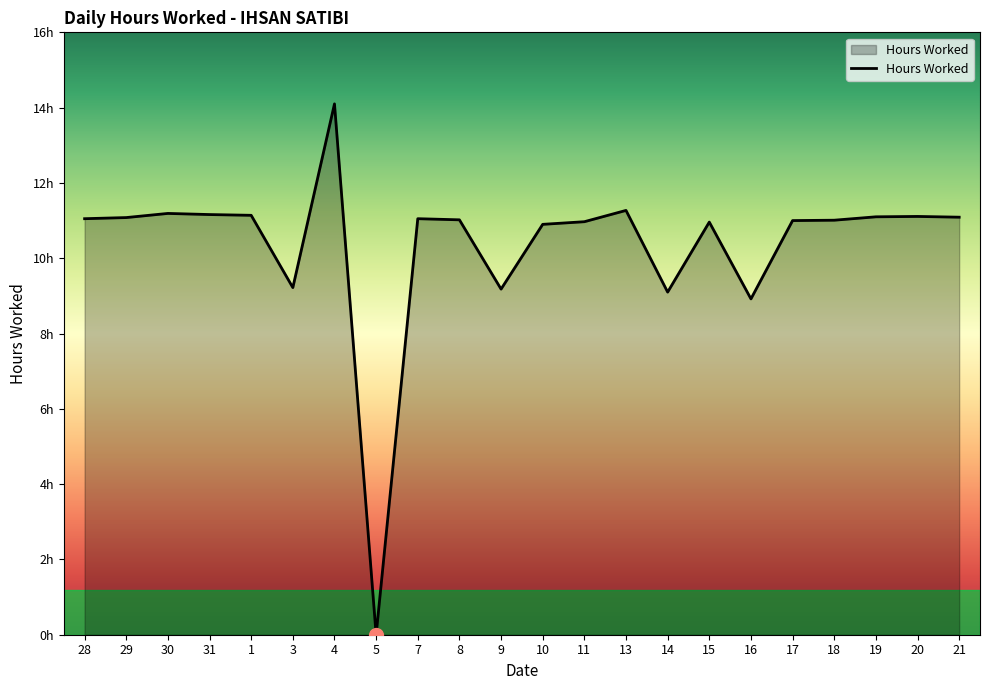

The chart shows a value of 11.1 at 28. True or false?

True